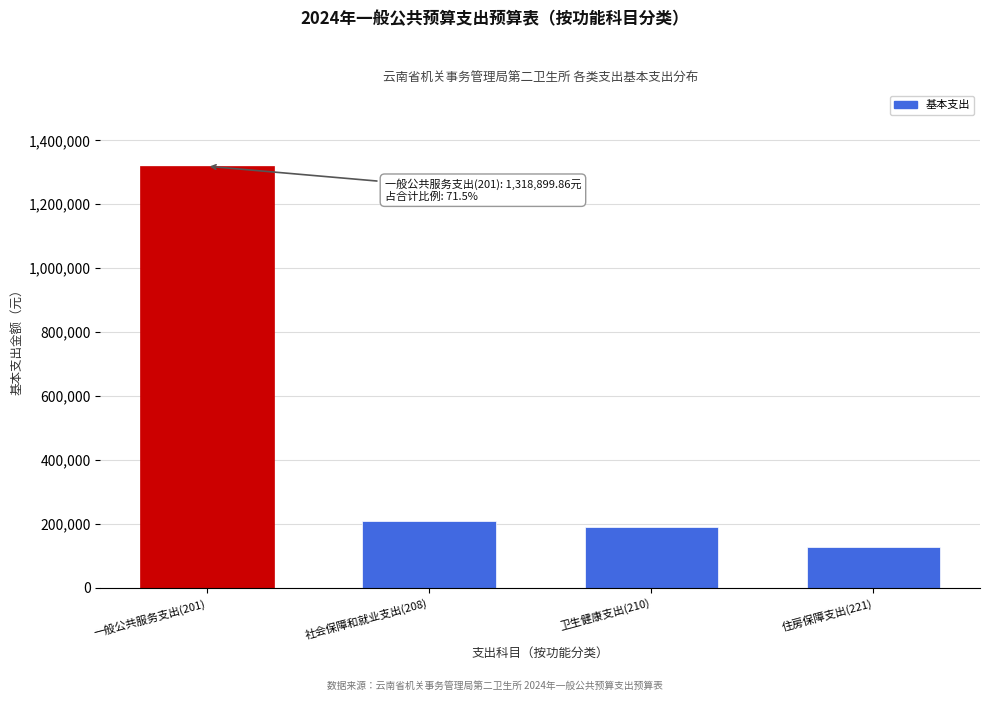

Reading left to right, what are all the values shown in this chart?

一般公共服务支出(201)=1318899.9	社会保障和就业支出(208)=209107.3	卫生健康支出(210)=189860.3	住房保障支出(221)=128013.2